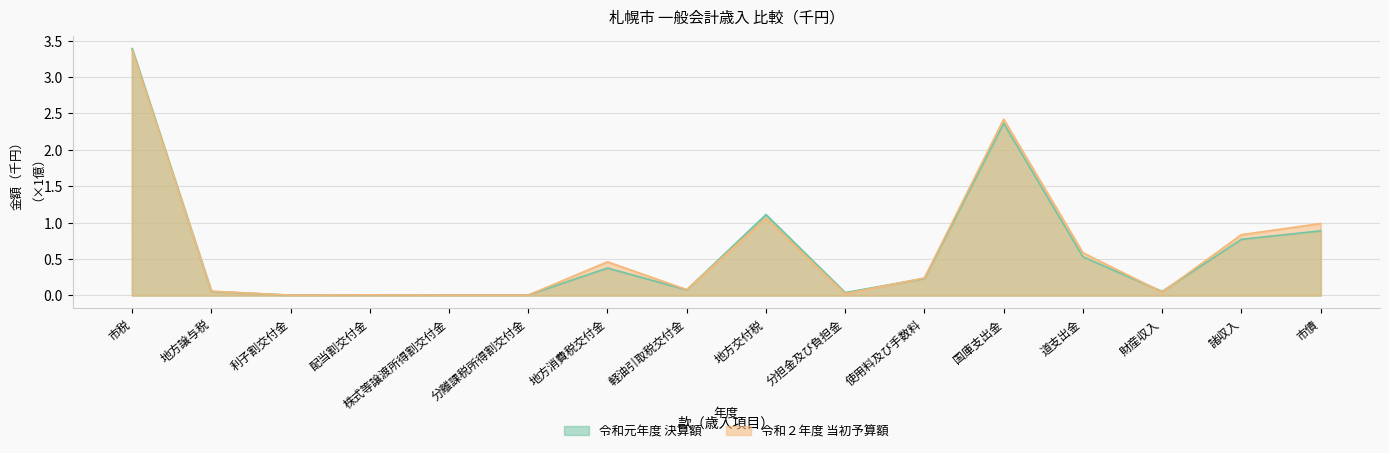

Which series has the widest spread of values?

令和元年度 決算額